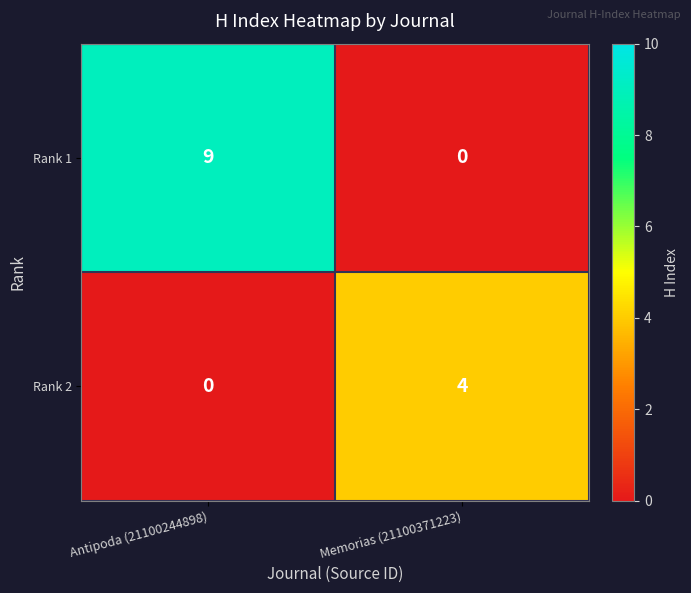

Reading left to right, list all the values displayed in this chart.

Rank 1: Antipoda (21100244898)=9	Memorias (21100371223)=0
Rank 2: Antipoda (21100244898)=0	Memorias (21100371223)=4